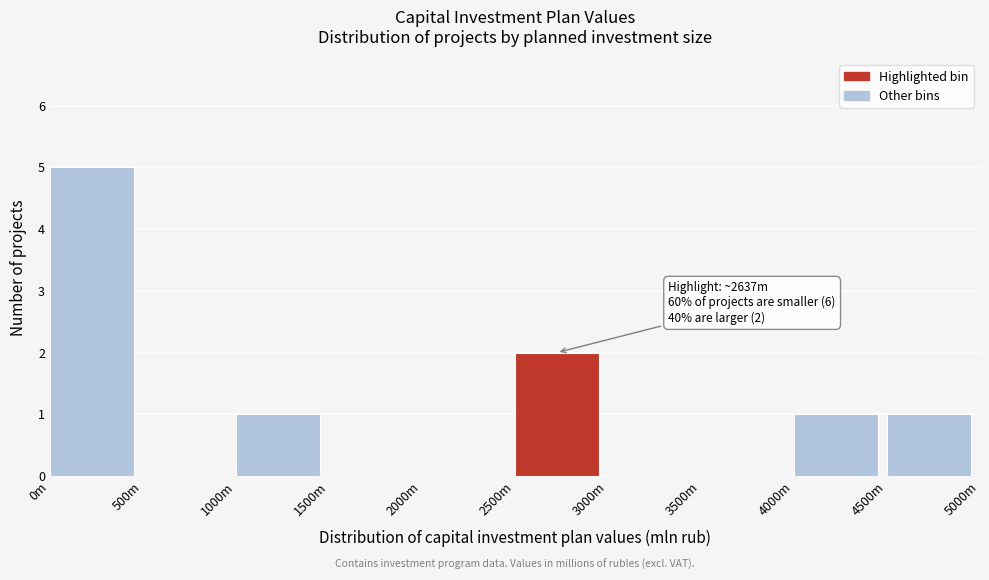

Reading left to right, extract all data points from this chart.

0m=5	500m=0	1000m=1	1500m=0	2000m=0	2500m=2	3000m=0	3500m=0	4000m=1	4500m=1